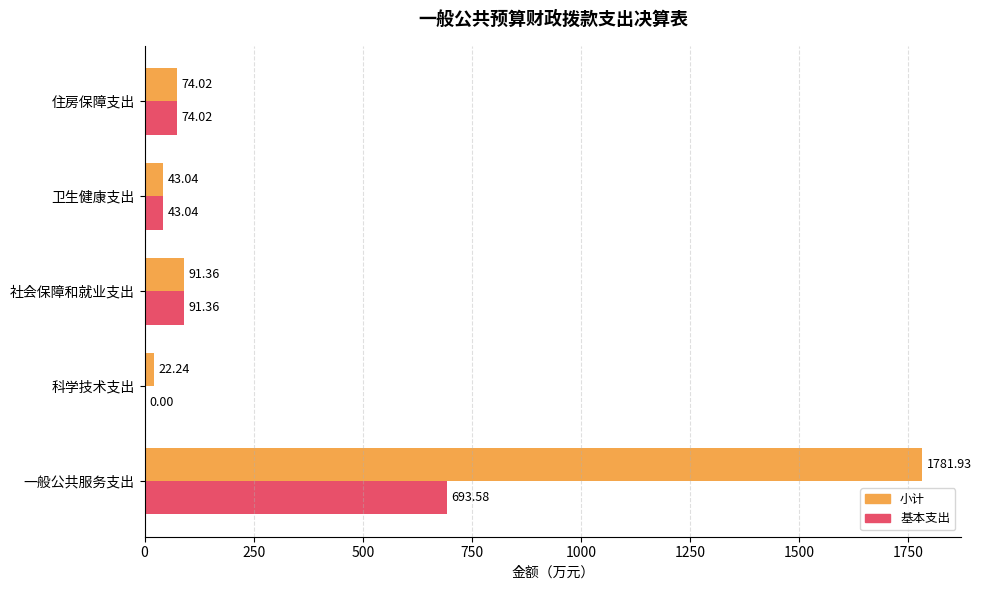

Which series has the largest total across all categories?

小计